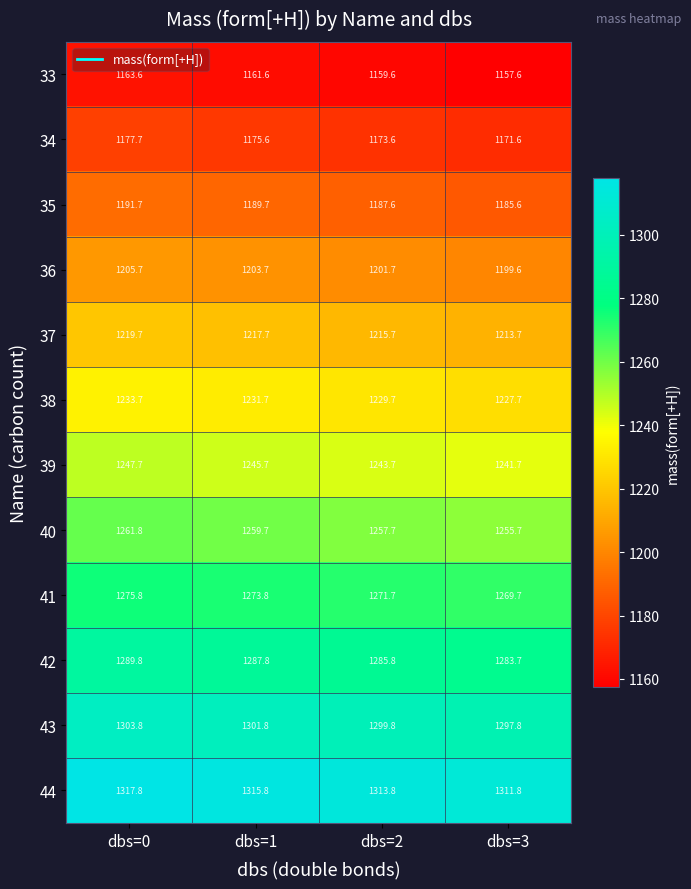

At how many categories does at least one series exceed 1277?

4